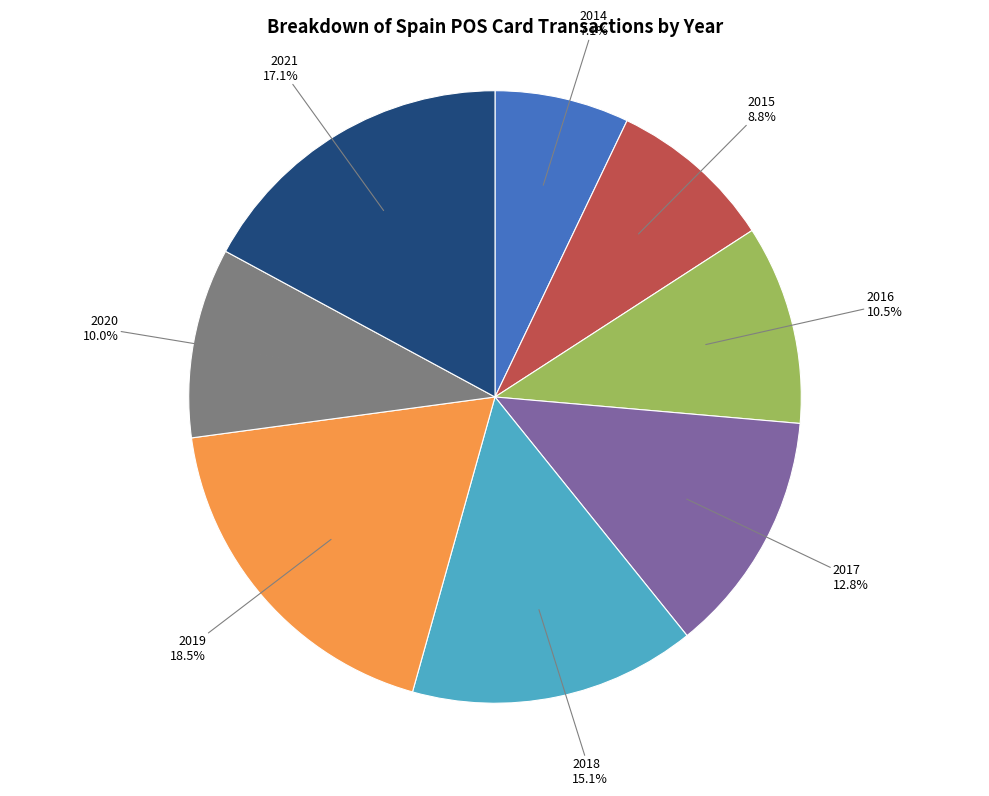

To the nearest percent, what portion does 2018 represent?

15%